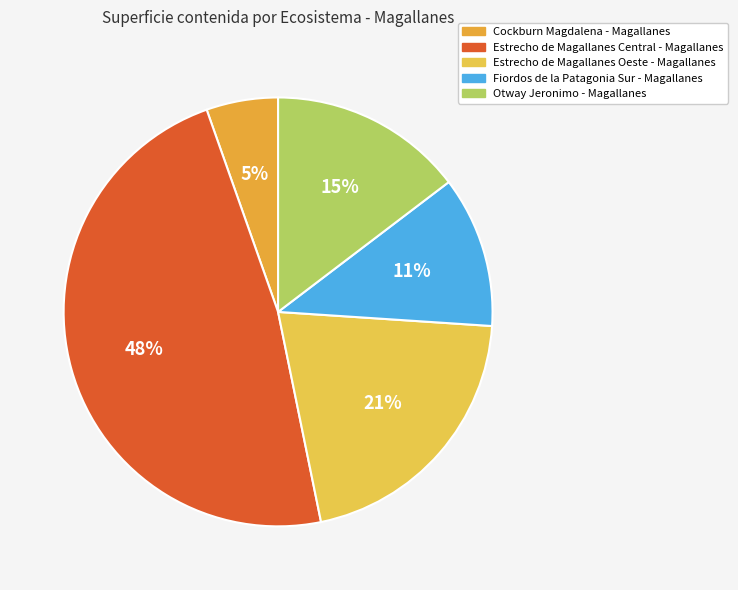

Which slice is the largest?

Estrecho de Magallanes Central - Magallanes